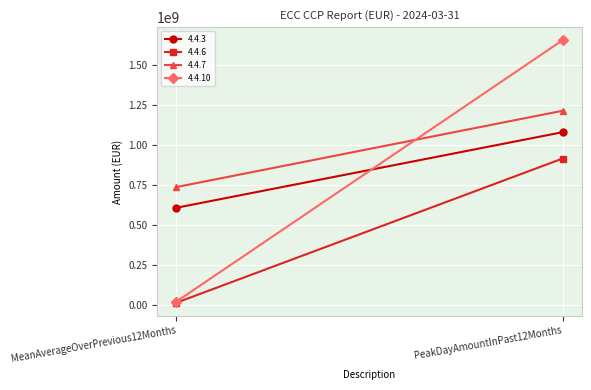

The value of 4.4.7 at MeanAverageOverPrevious12Months is 1129850039.7. True or false?

False